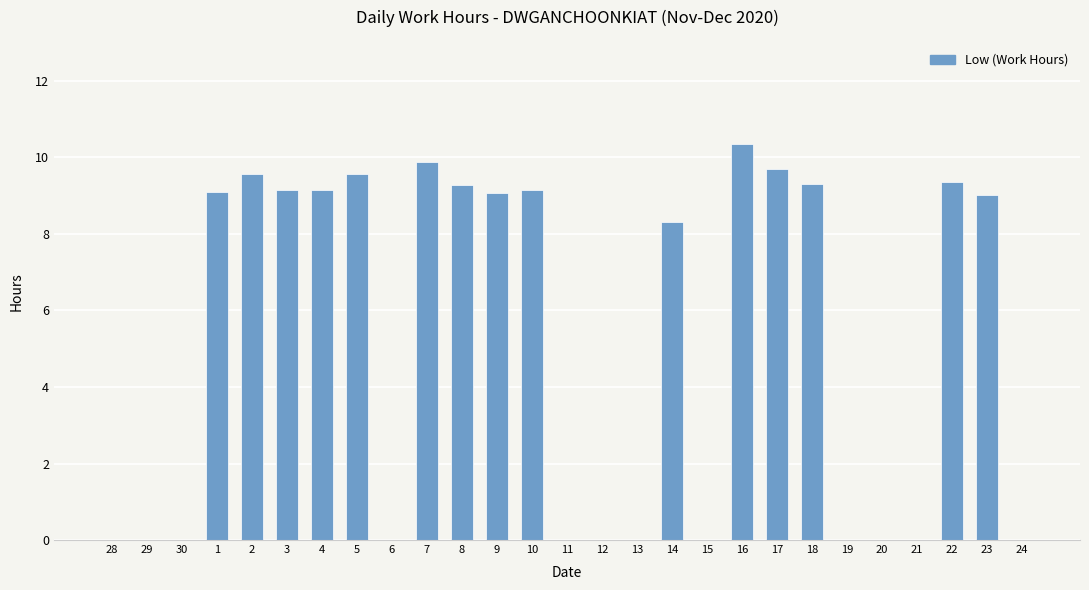

What is the greatest value displayed?

10.3